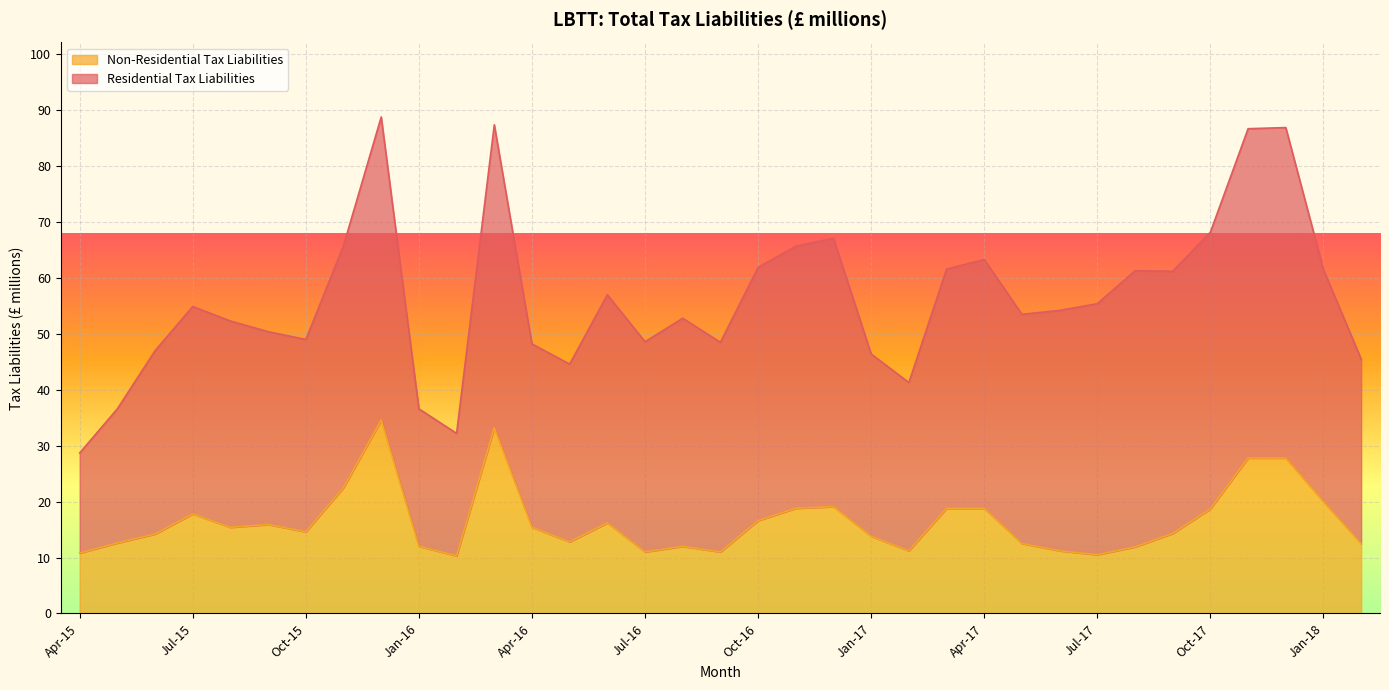

At which category does the chart reach its minimum across all series?

Feb-16